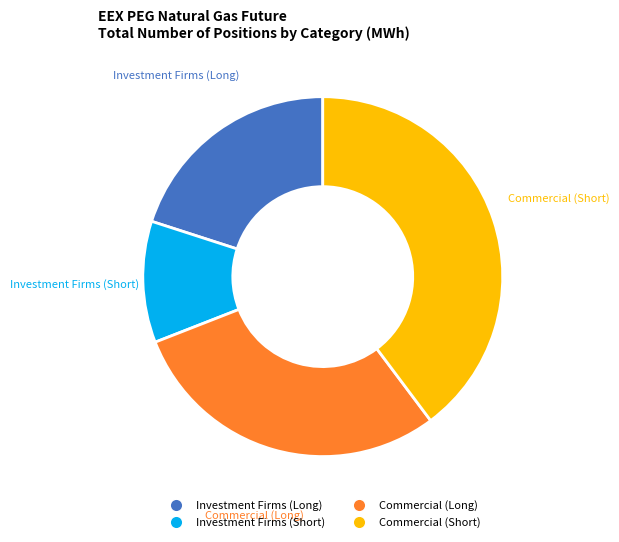

Is there any slice that represents more than half of the pie?

No